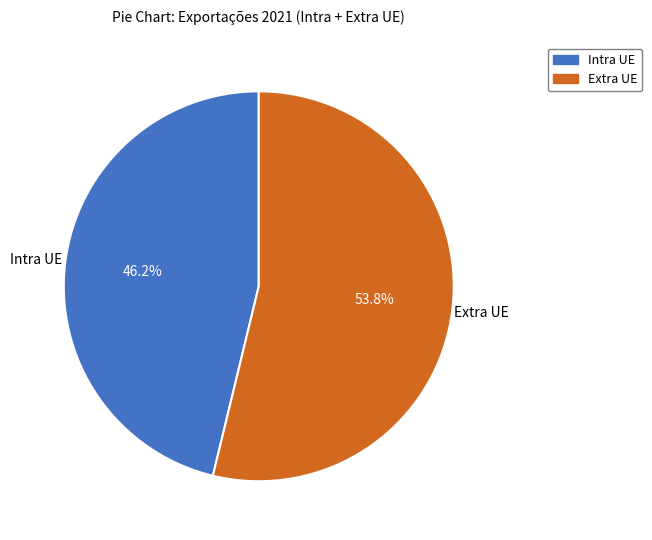

To the nearest percent, what is the difference between the Extra UE and Intra UE slice percentages?

8%